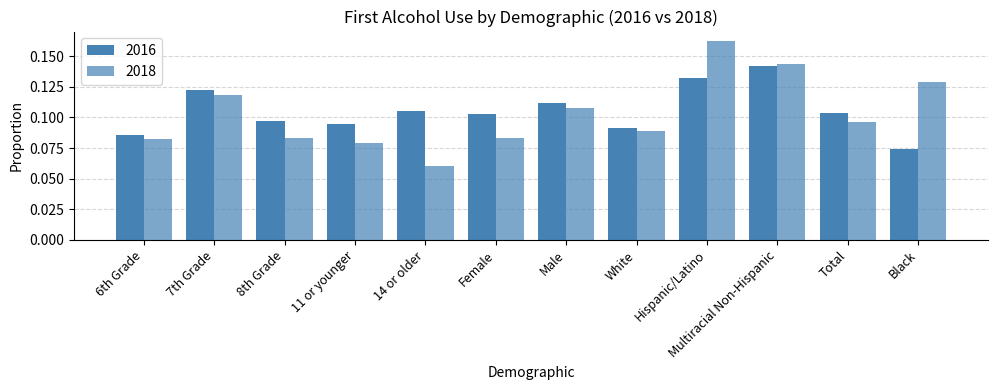

What is the greatest value displayed?

0.2